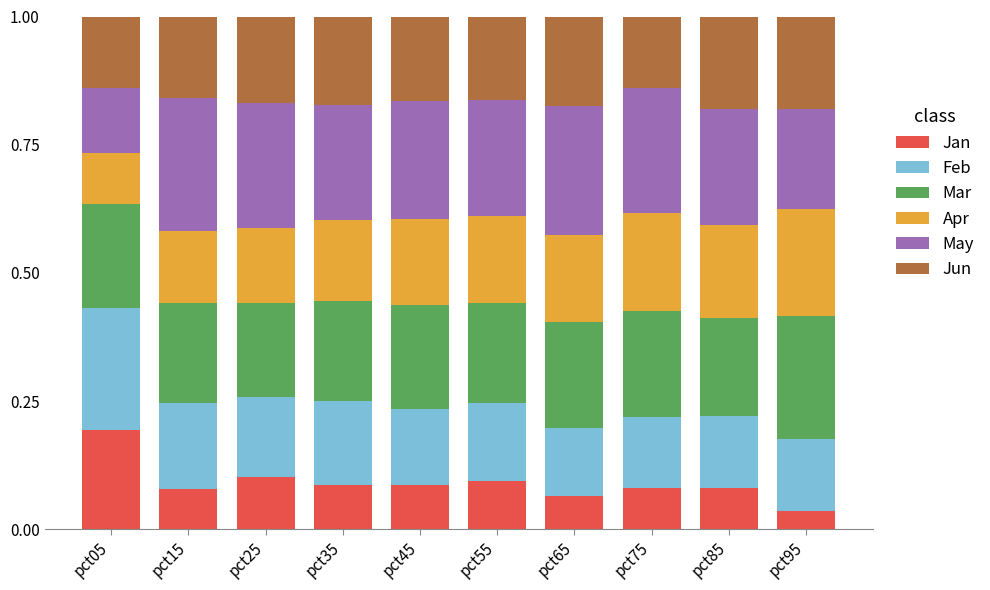

What is the total value across all series at pct85?

1.0